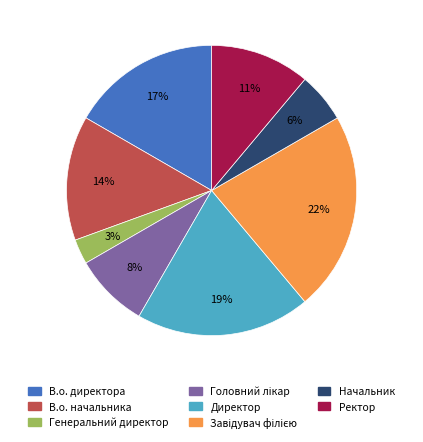

Is the sum of Директор and Генеральний директор greater than half?

No